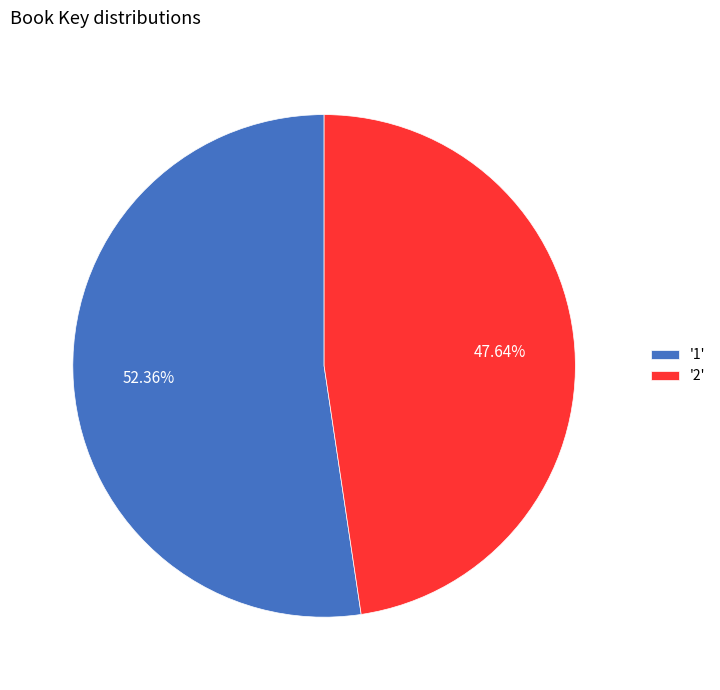

Is there any slice that represents more than half of the pie?

Yes